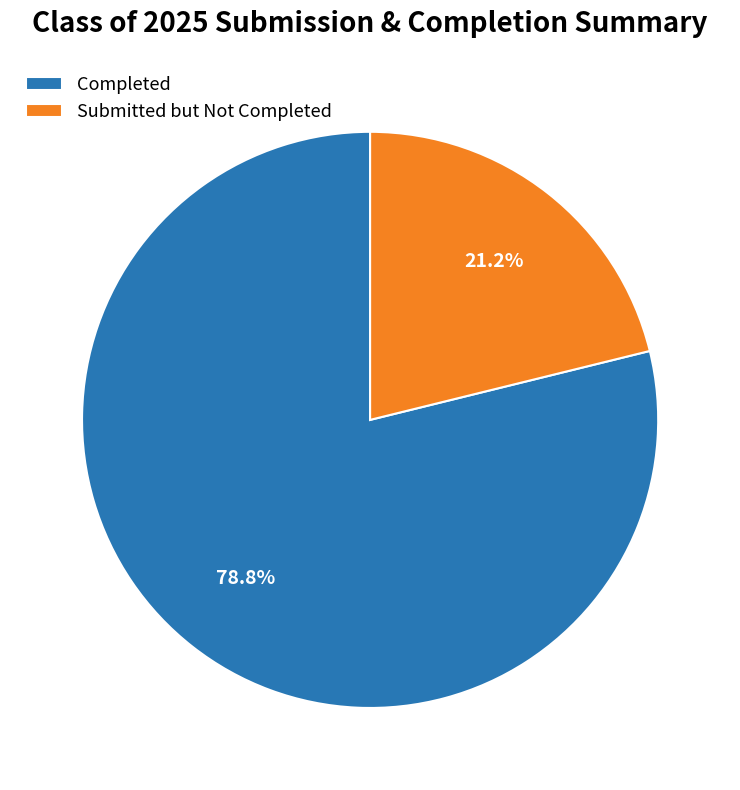

What is the largest slice in the pie chart?

Completed